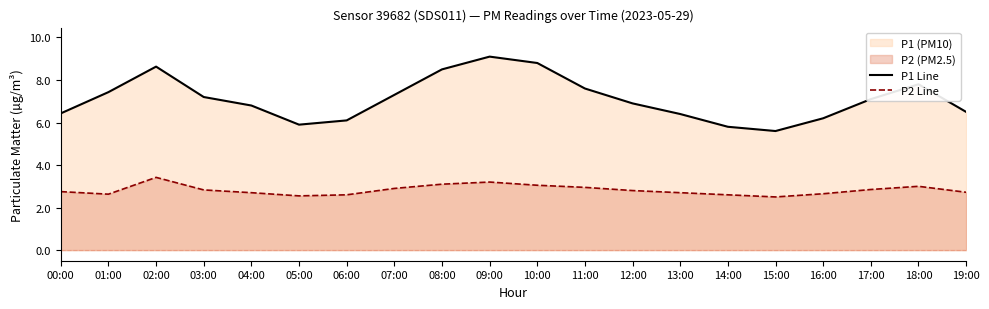

What is the label of the 5th point from the right?

15:00